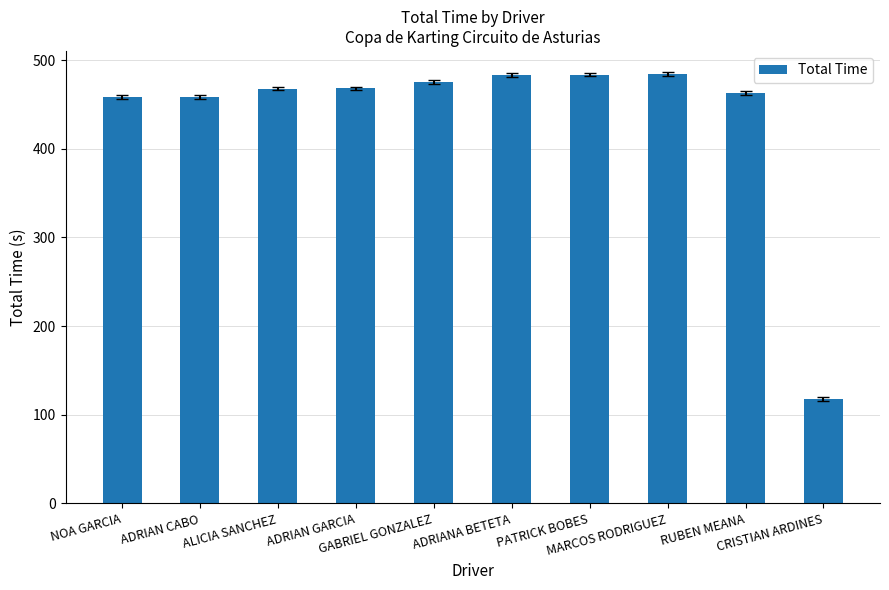

What is the maximum value shown in the chart?

484.0